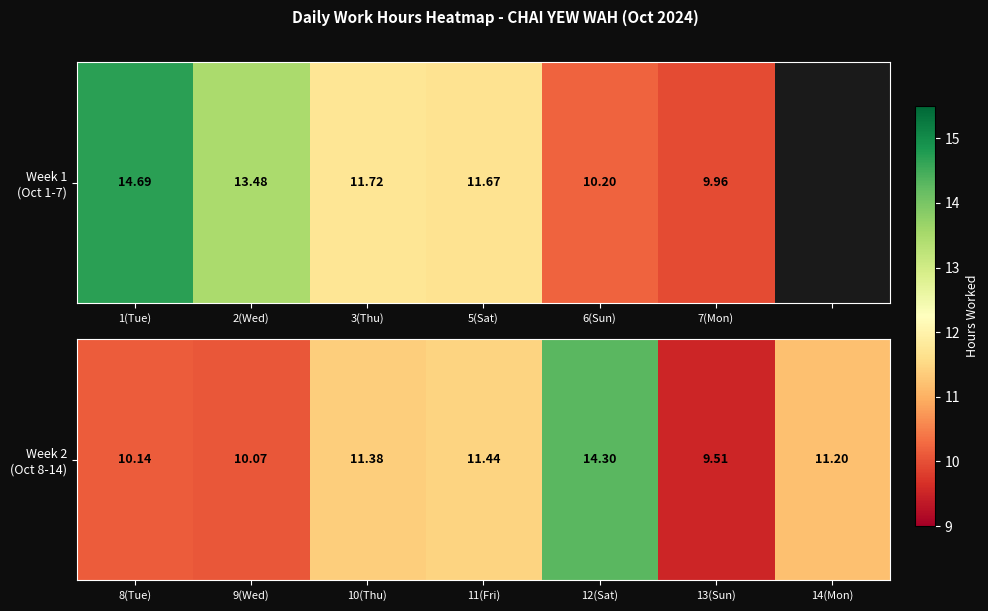

Is it true that the value at 13(Sun) is 14.5?

False